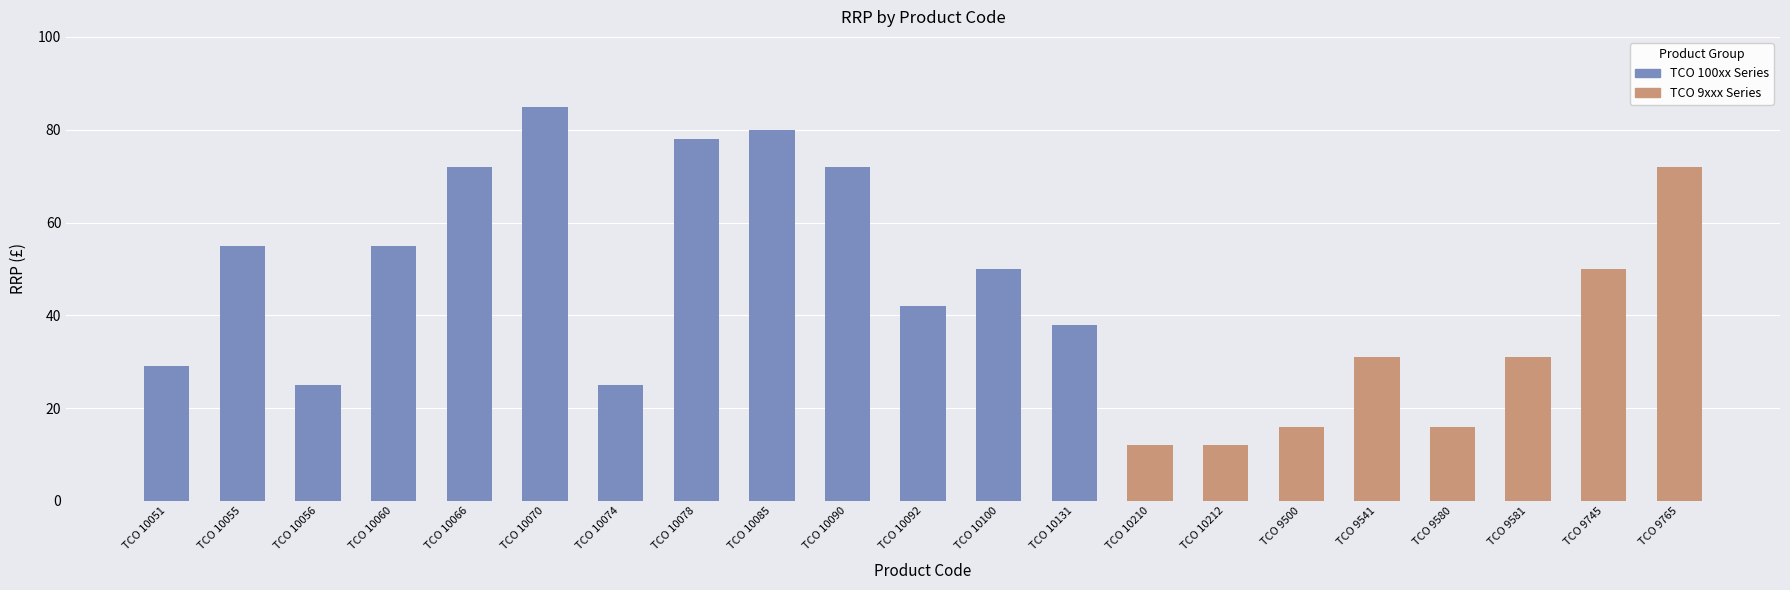

Is it true that the value at TCO 9580 is 16?

True